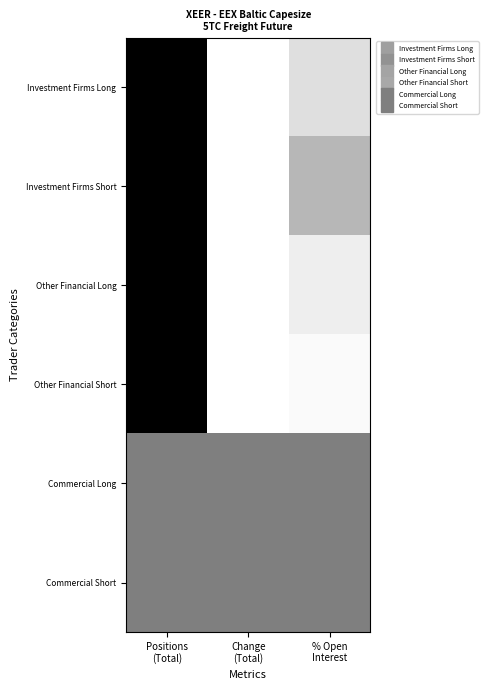

What is the difference between the highest and lowest values at Change
(Total)?

0.5